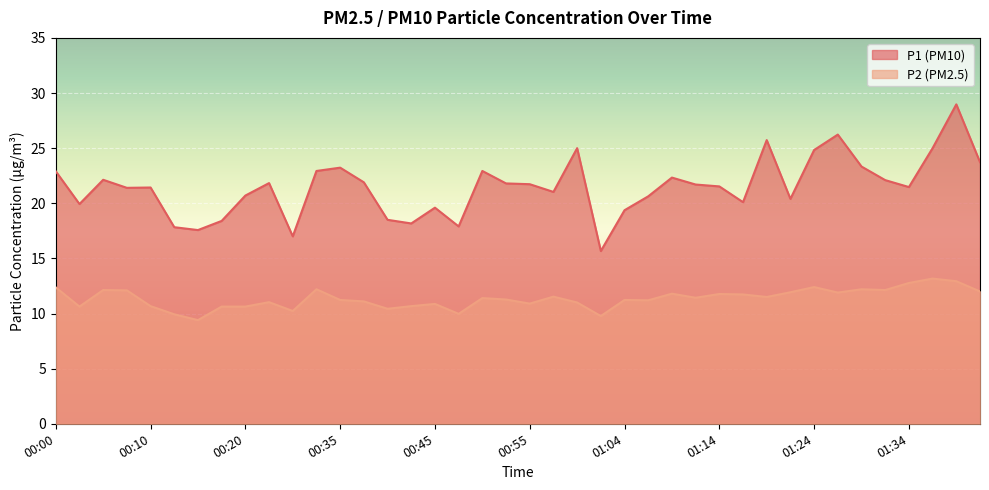

True or false: P1 and P2 intersect in this chart.

False